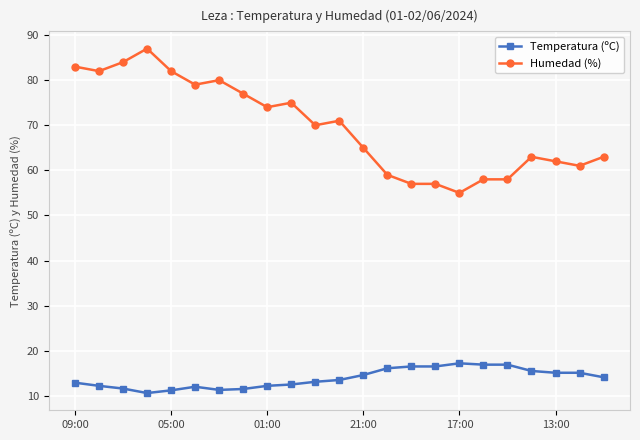

What is the minimum value for Humedad (%)?

55.0